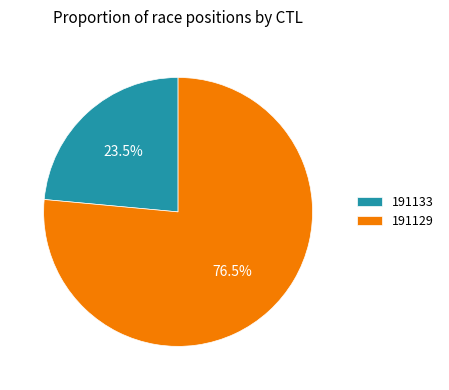

The 191129 slice represents 70% of the pie. True or false?

False